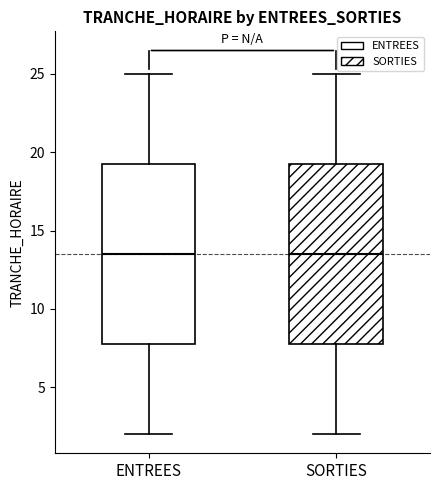

Reading left to right, read every box against the y-axis: the position of its median line, the range the box covers, and the ends of its whiskers. The values are not printed on the chart, so give them approximately, as read against the axis.

ENTREES: median 13.5, box 8.0 to 19.5, whiskers 2.0 to 25.0
SORTIES: median 13.5, box 8.0 to 19.5, whiskers 2.0 to 25.0